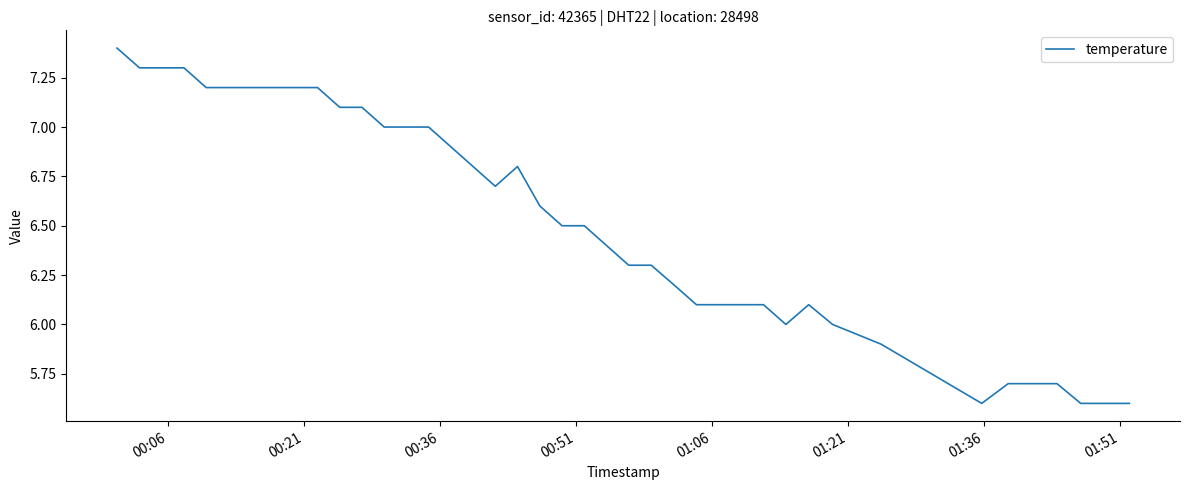

What is the difference between the maximum and minimum values?

1.8